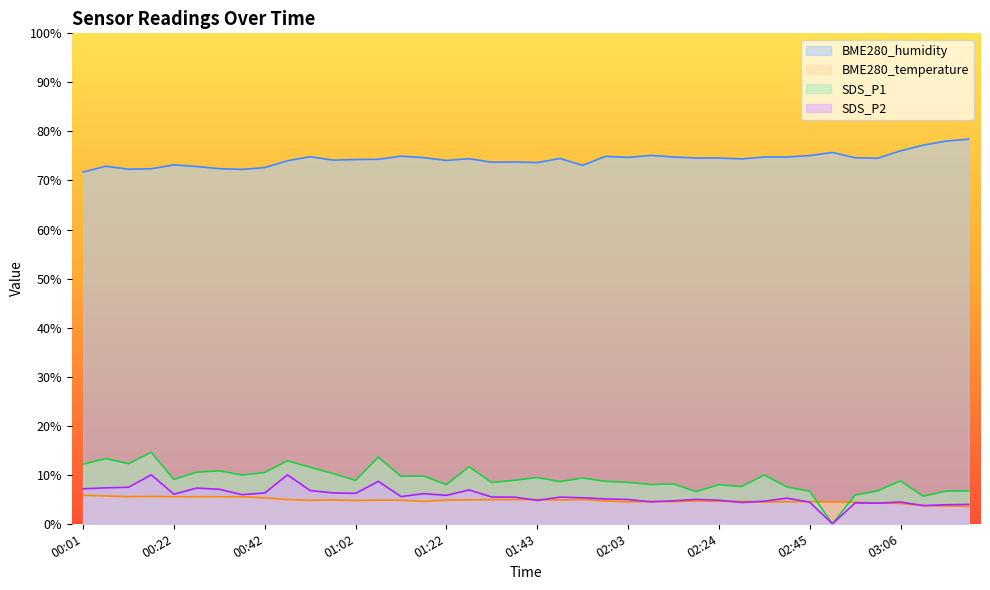

Does the chart display data point markers on the line(s)?

No